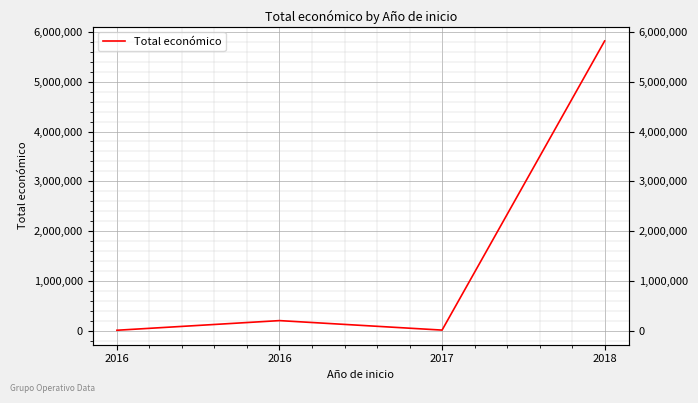

How many interior local valleys (lower than both neighbors) does the data have?

1